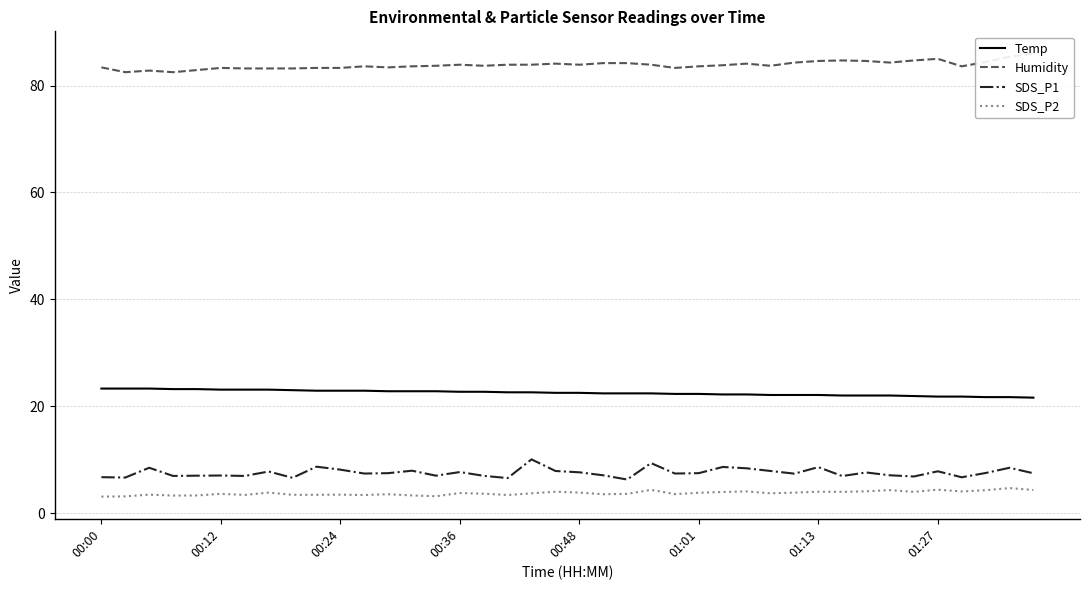

The SDS_P2 series shows 3.5 at 00:24. True or false?

True